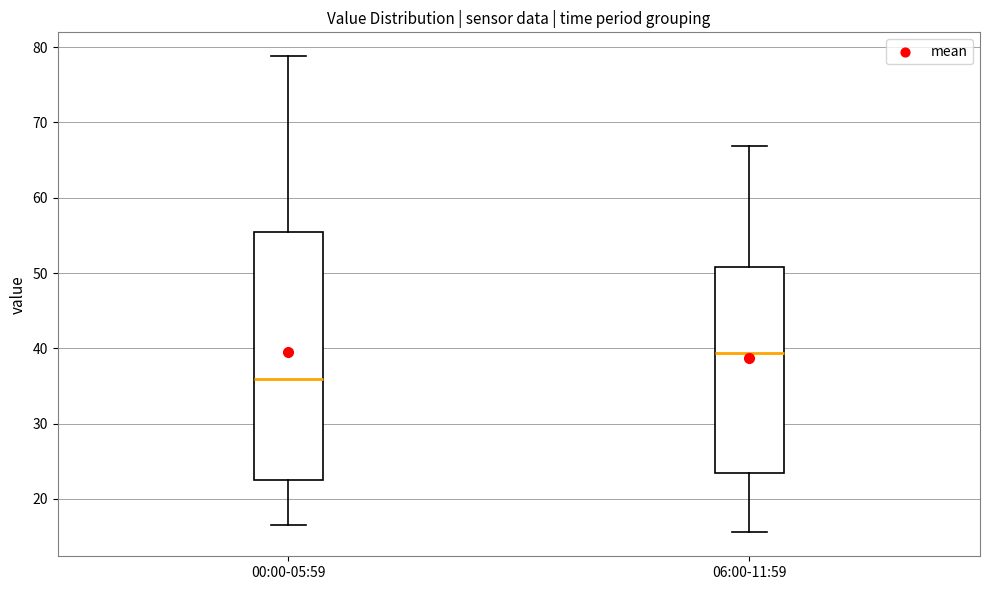

Reading left to right, read every box against the y-axis: the position of its median line, the range the box covers, and the ends of its whiskers. The values are not printed on the chart, so give them approximately, as read against the axis.

00:00-05:59: median 36, box 22 to 55, whiskers 17 to 79
06:00-11:59: median 39, box 23 to 51, whiskers 16 to 67